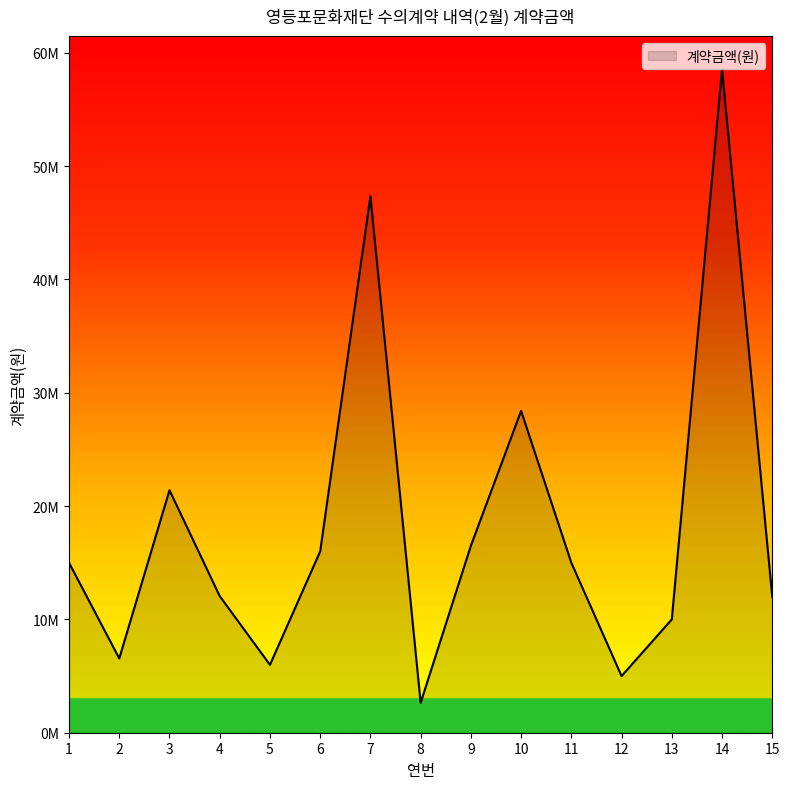

Rank the categories by value from lowest to highest.

8, 12, 5, 2, 13, 15, 4, 1, 11, 6, 9, 3, 10, 7, 14